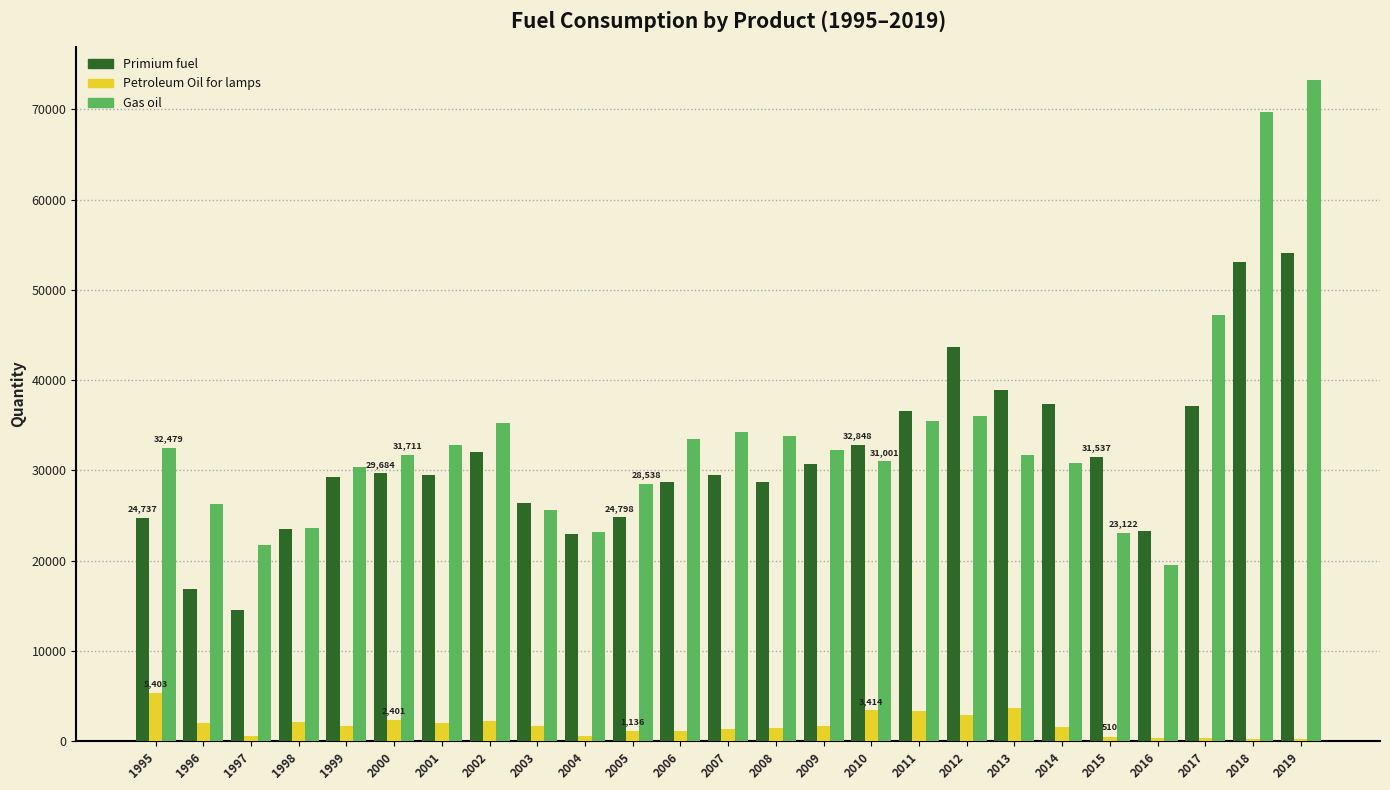

What is the difference between the Gas oil values at 2013 and 2018?

37948